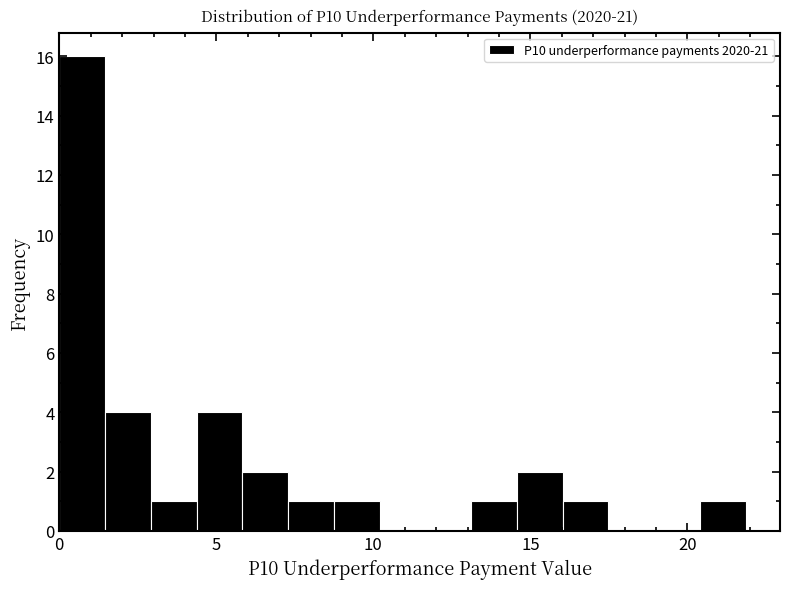

Around what value on the x-axis is the tallest bar? Give the approximate position of its centre, as read against the axis.

0.5